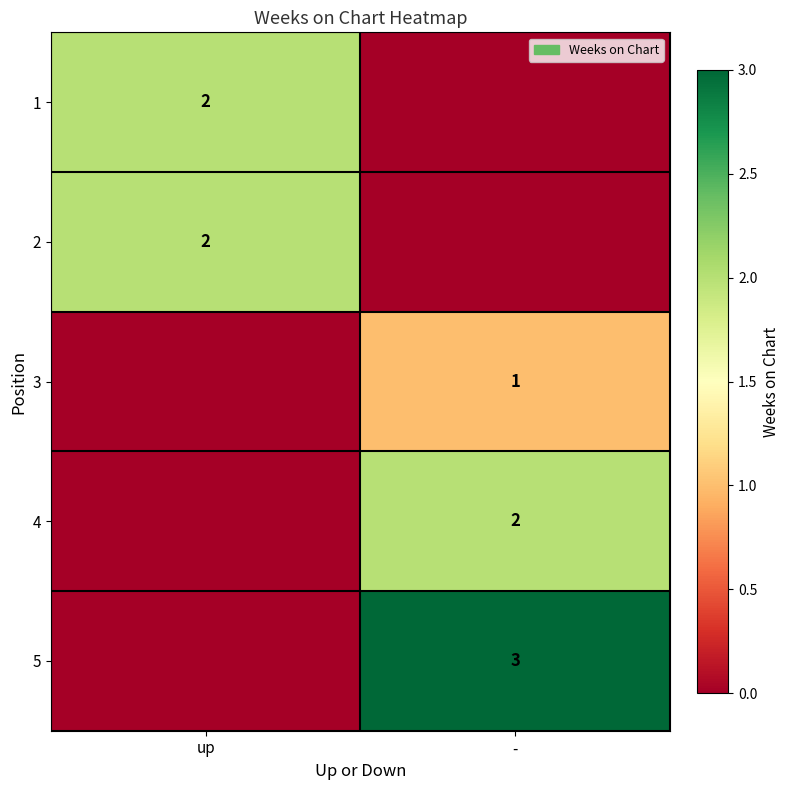

Is it true that 4 equals 2 at -?

True